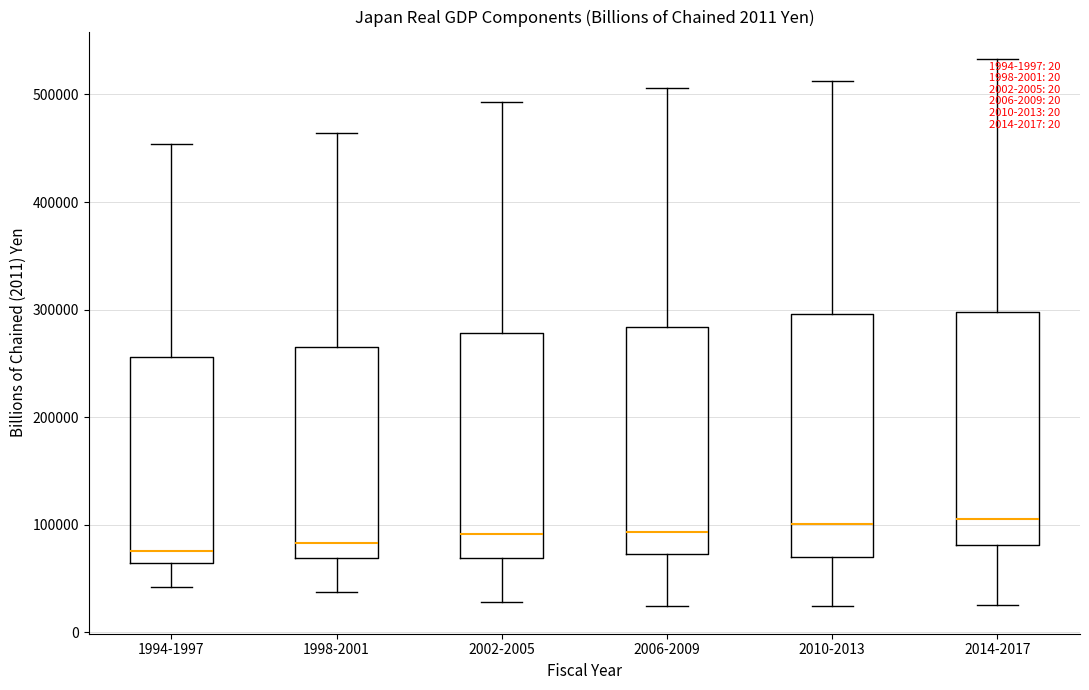

Reading left to right, transcribe this box plot: for each box, give where its median line is, the range the box spans, and where its two whiskers end, as read against the y-axis. The values are not printed on the chart, so give them approximately, as read against the axis.

1994-1997: median 80000, box 60000 to 260000, whiskers 40000 to 450000
1998-2001: median 80000, box 70000 to 270000, whiskers 40000 to 460000
2002-2005: median 90000, box 70000 to 280000, whiskers 30000 to 490000
2006-2009: median 90000, box 70000 to 280000, whiskers 20000 to 510000
2010-2013: median 100000, box 70000 to 300000, whiskers 20000 to 510000
2014-2017: median 110000, box 80000 to 300000, whiskers 30000 to 530000